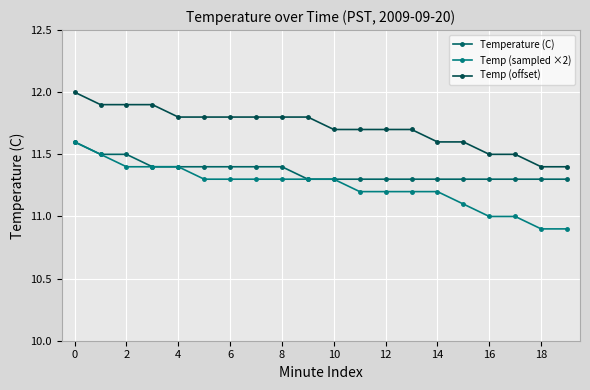

Count the number of categories in the chart.

20